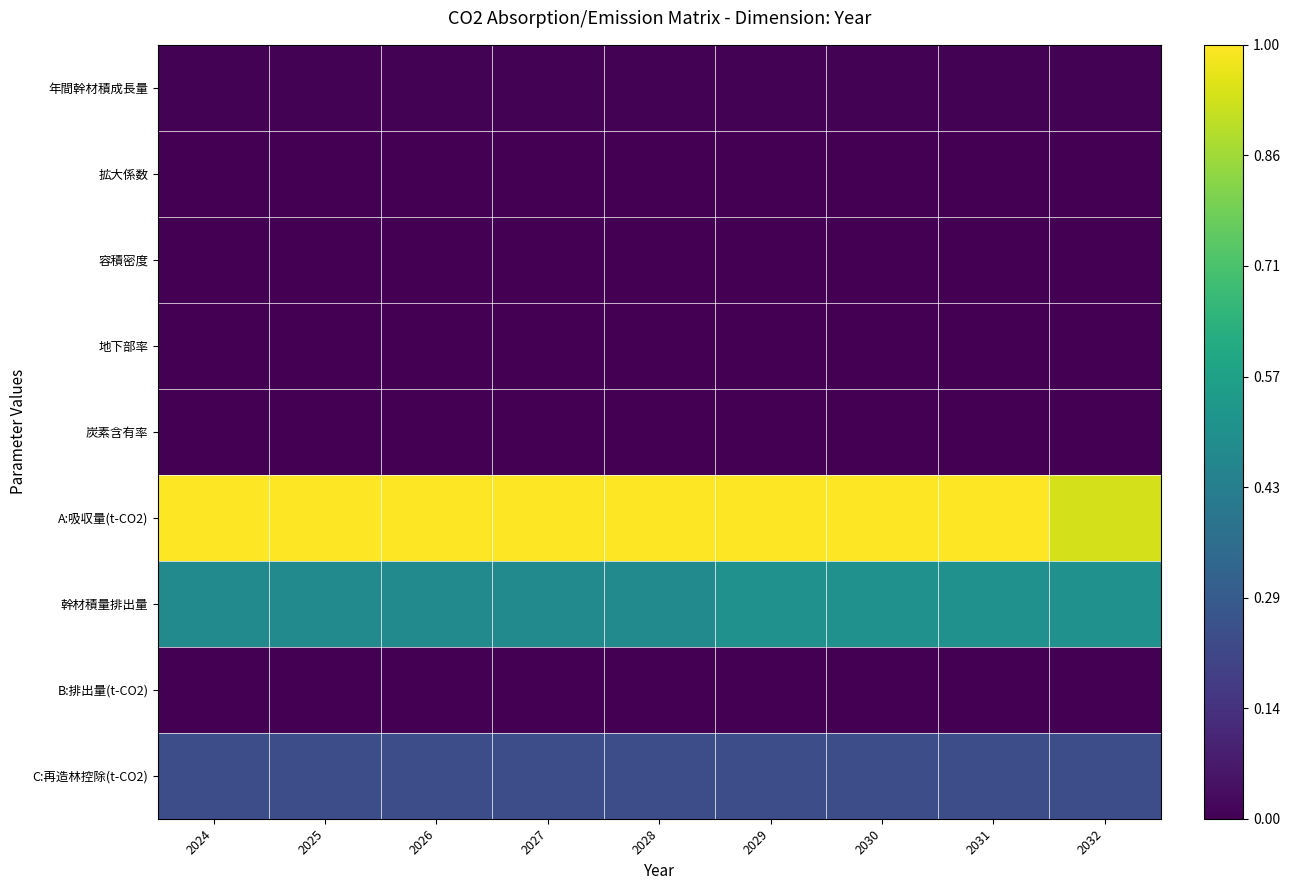

How many series are shown in this chart?

9